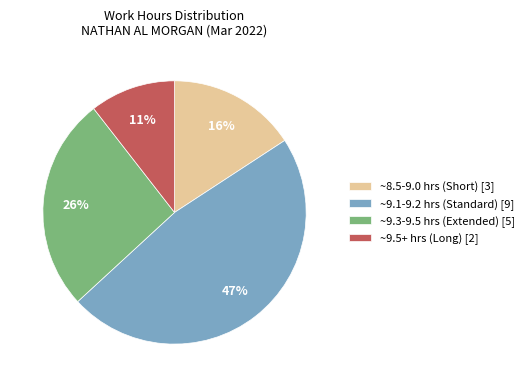

True or false: ~9.1-9.2 hrs (Standard) [9] accounts for 47% of the total.

True